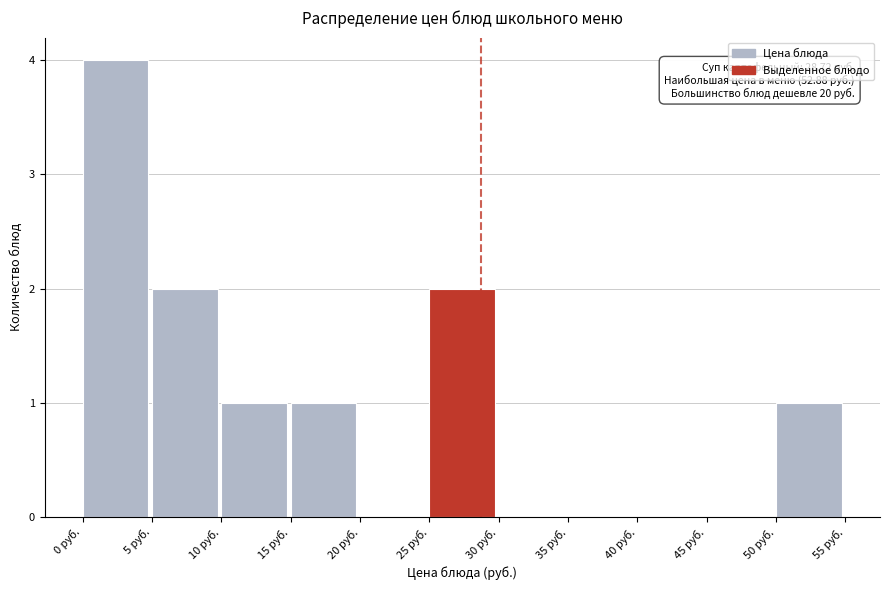

Which range on the x-axis has the tallest bar?

0 to 5